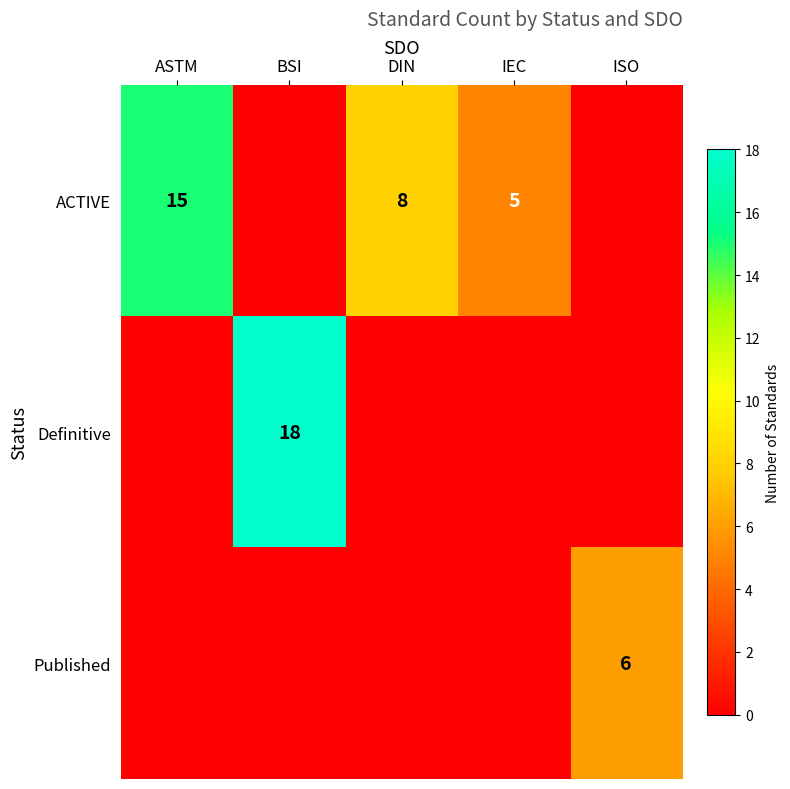

The value of ACTIVE at ASTM is 23. True or false?

False